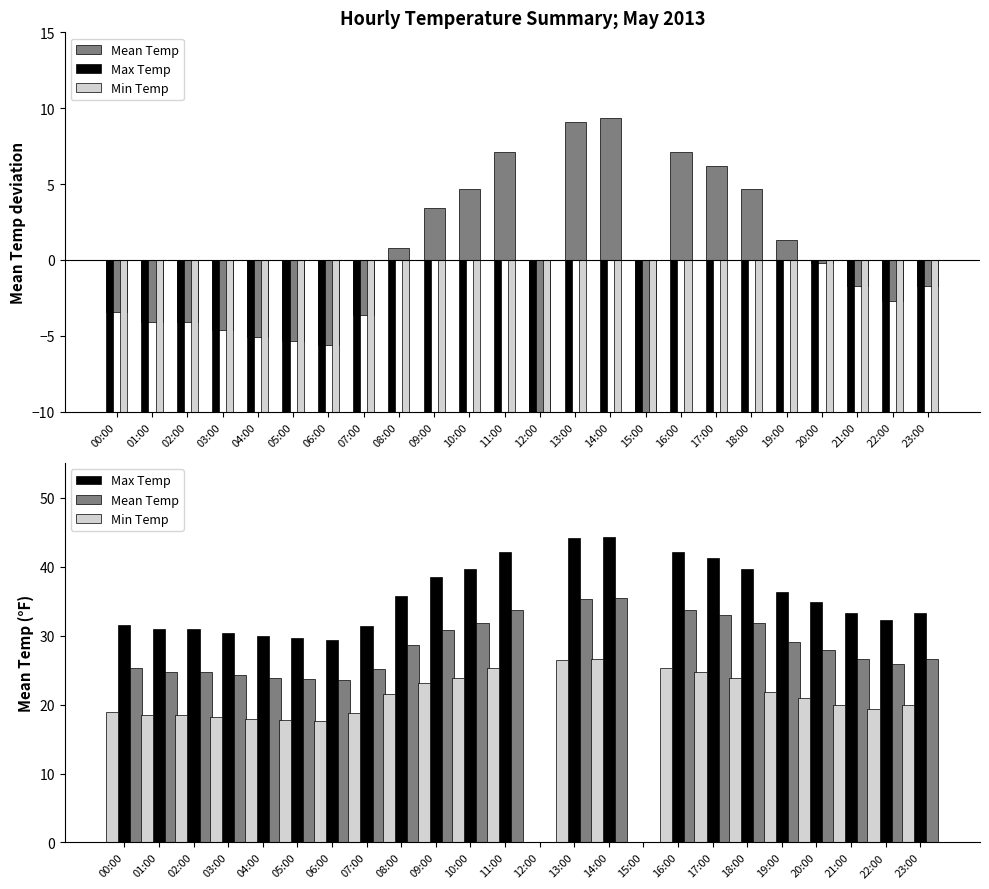

At which category is the sum across all series the highest?

14:00